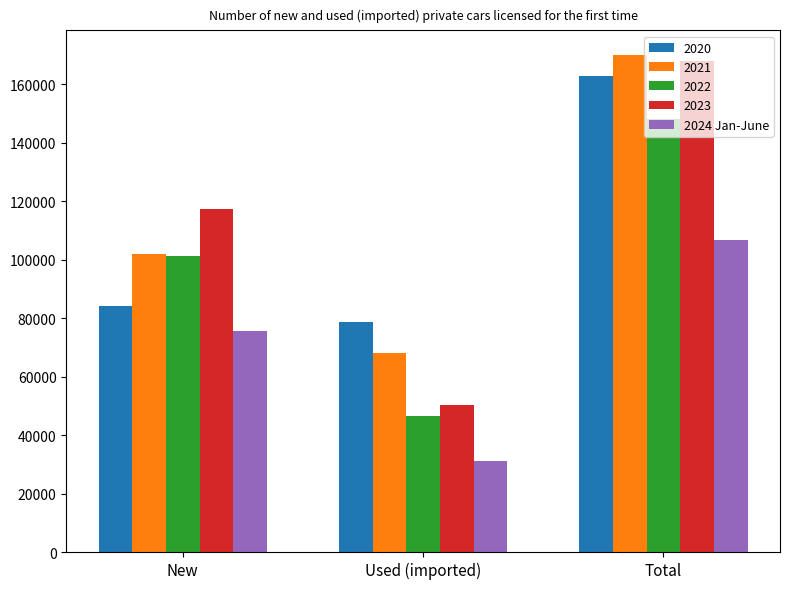

How many distinct data groups are displayed?

5